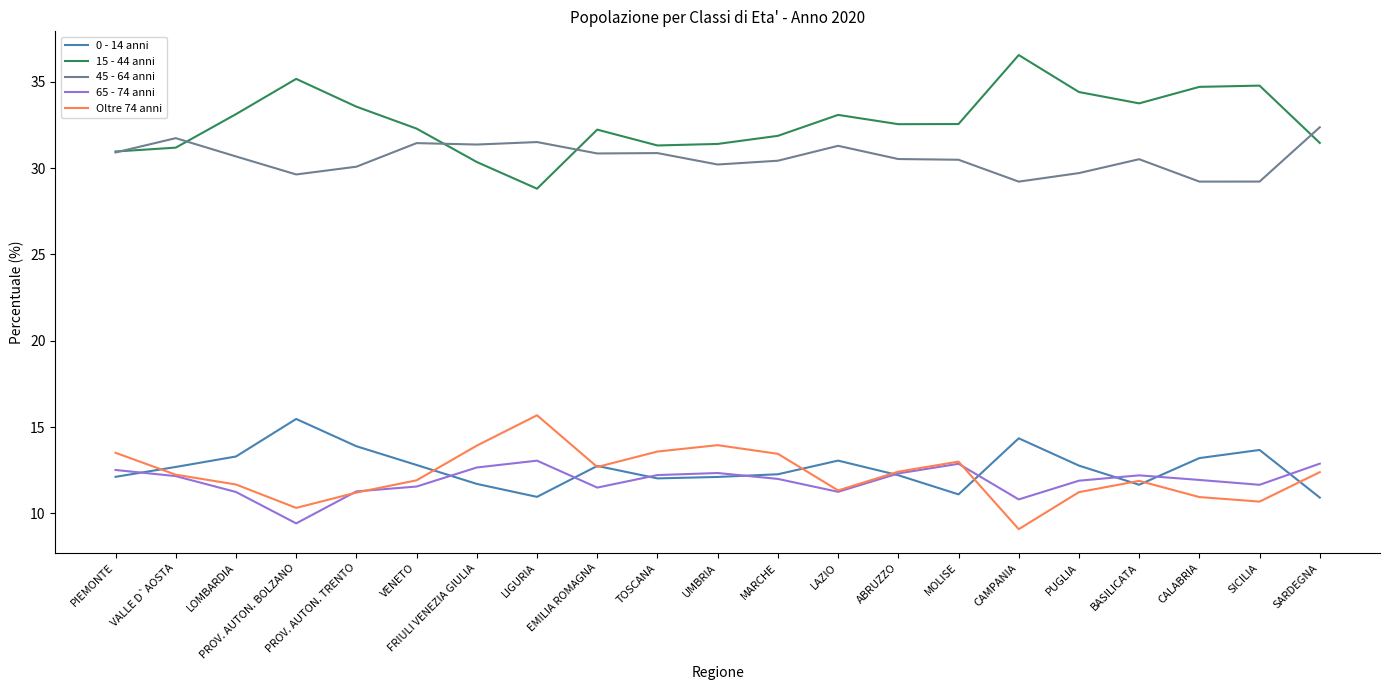

What is the sum of the Oltre 74 anni values at TOSCANA and PIEMONTE?

27.1